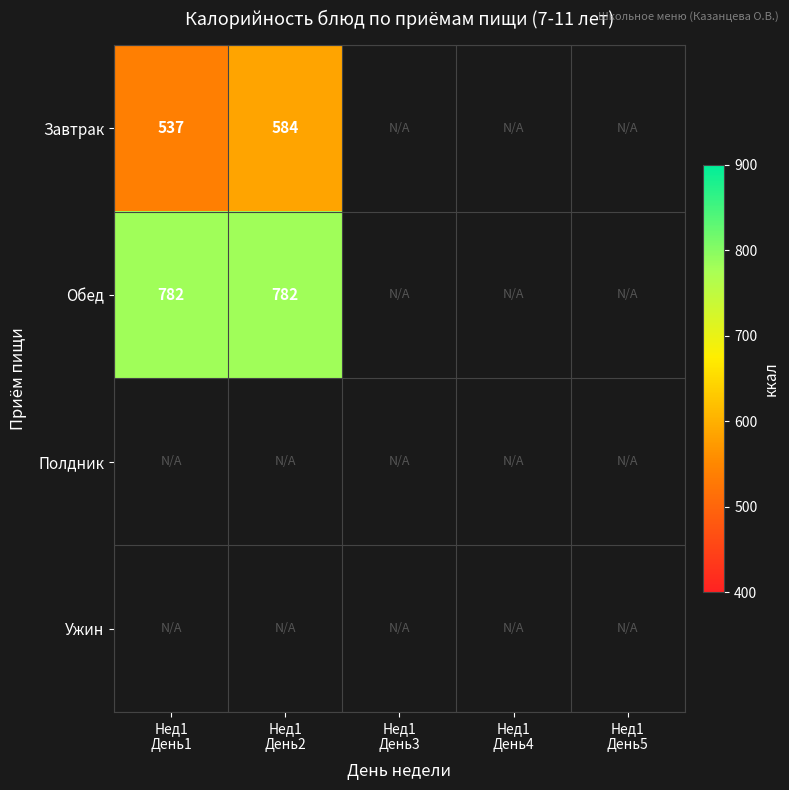

List the series in order of their overall mean, lowest first.

Завтрак, Обед, Полдник, Ужин